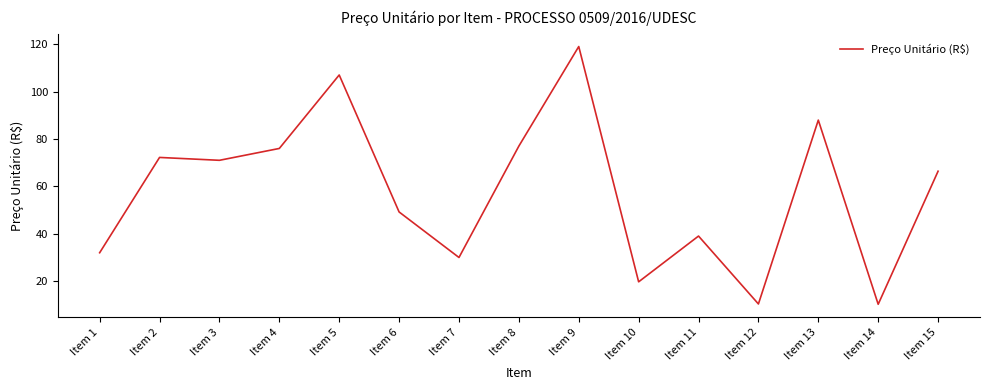

At which label is the value closest to 64?

Item 15